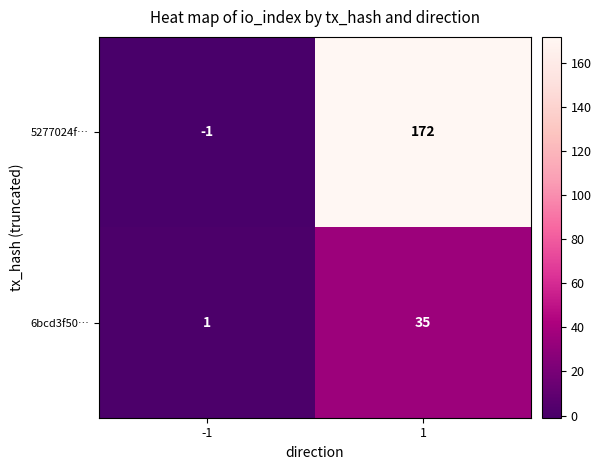

Is it true that 5277024f… equals -1 at -1?

True